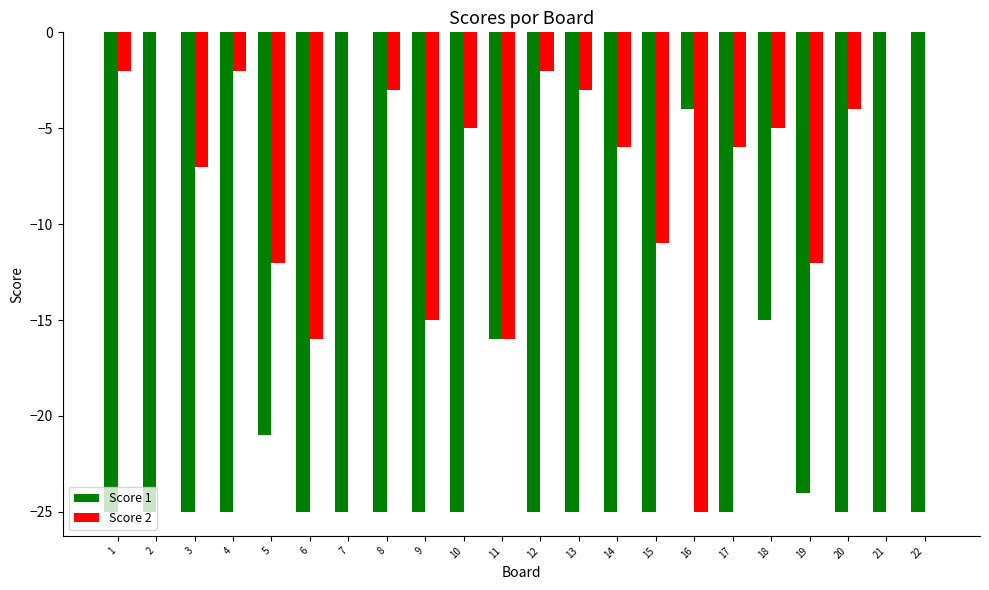

What is the sum of all Score 1 values?

-505